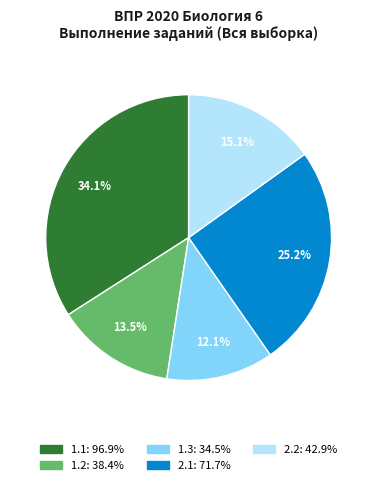

Count the number of slices in the pie.

5